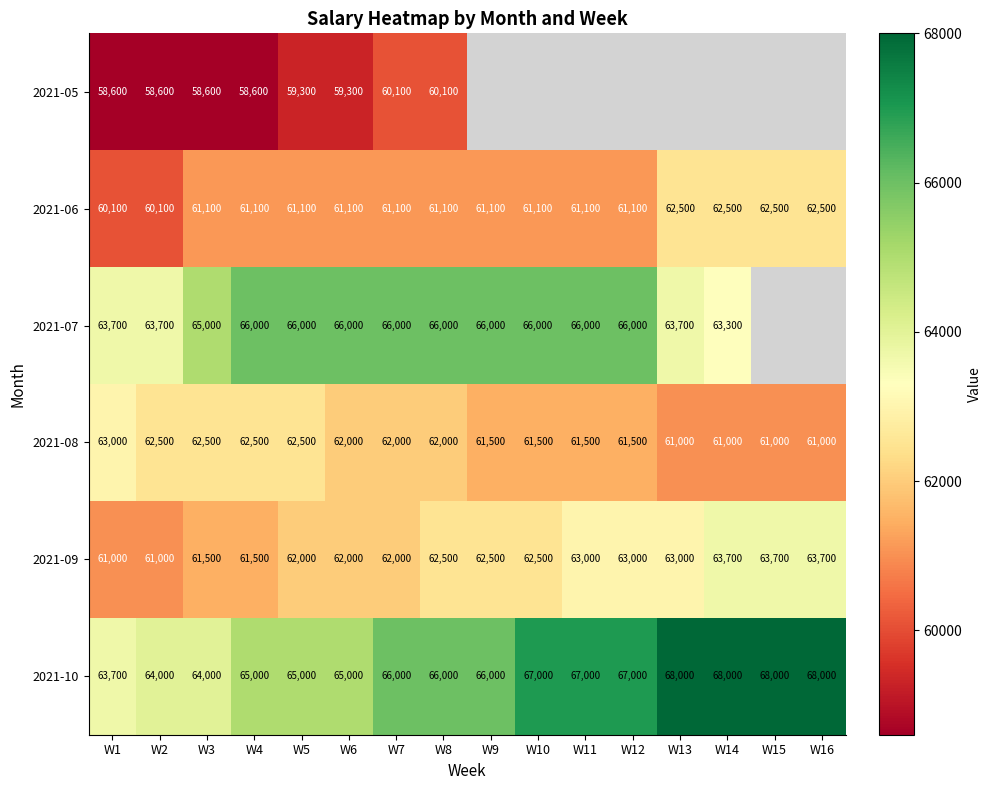

Count the 2021-10 values in the range 65000 to 68000.

13